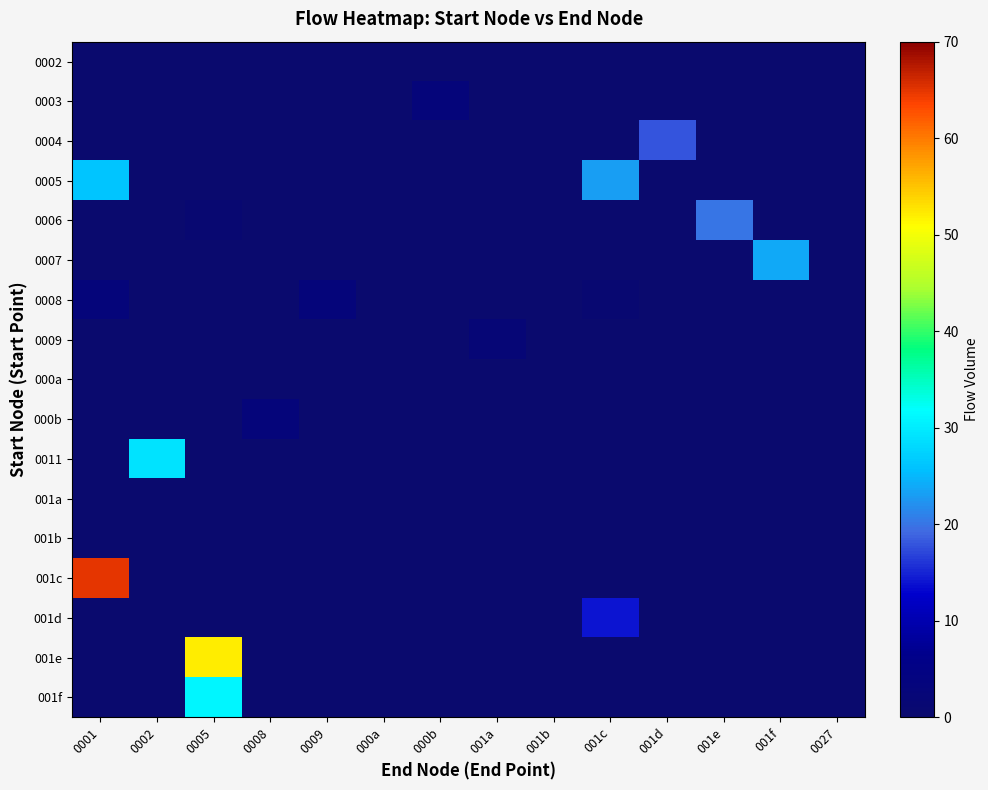

At which category is the sum across all series the highest?

0001